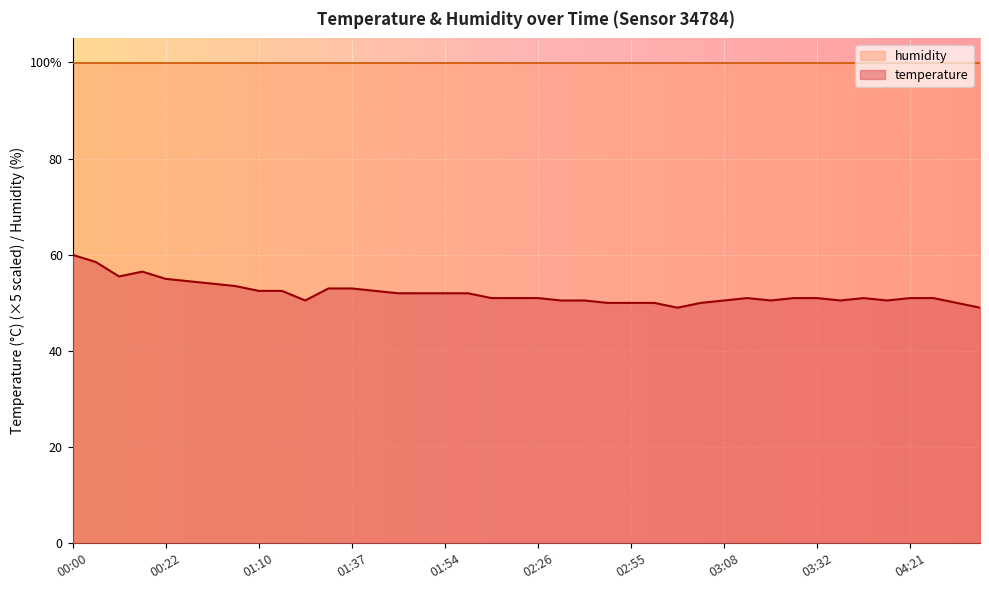

True or false: the data has more than 2 interior local peaks.

True